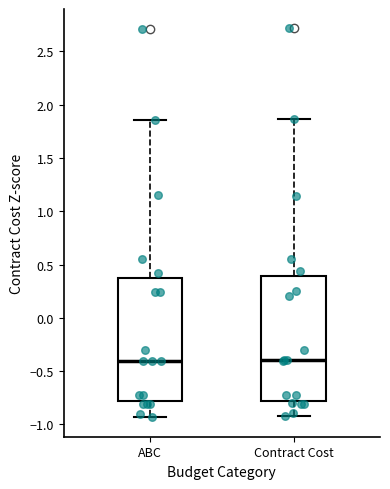

Where does the lower whisker of the box for Contract Cost end on the y-axis? The values are not printed on the chart, so give them approximately, as read against the axis.

-0.95